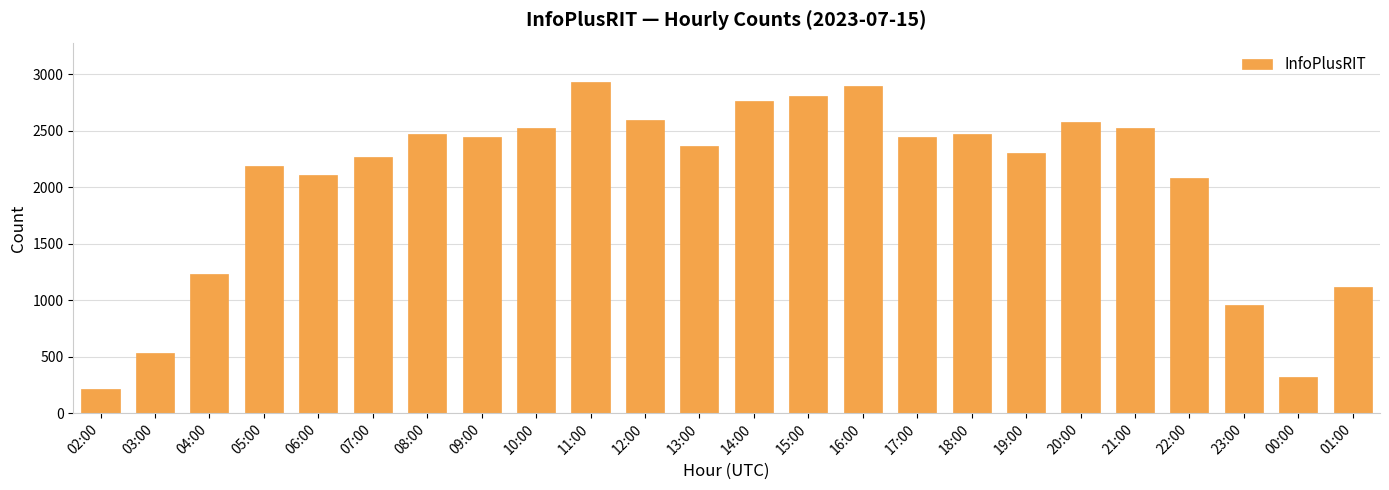

What is the difference between the maximum and minimum values?

2716